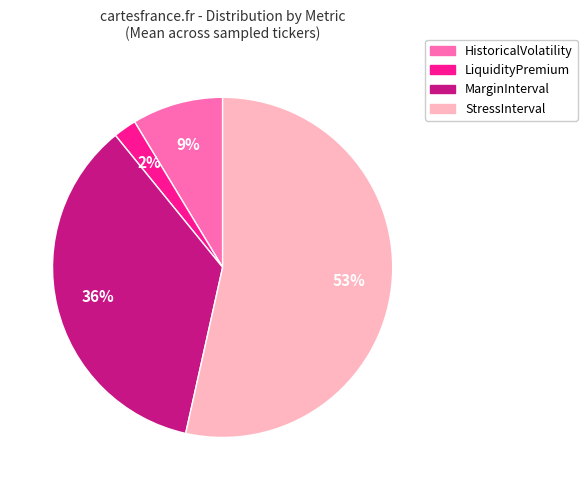

Which slice is the largest?

StressInterval